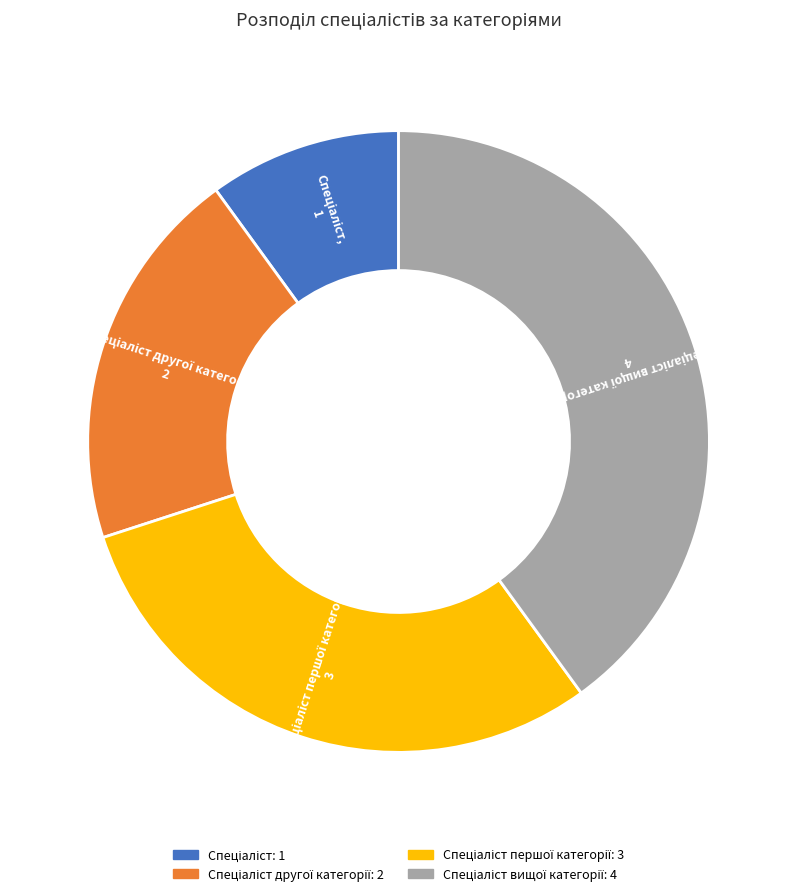

Is there any slice that represents more than half of the pie?

No